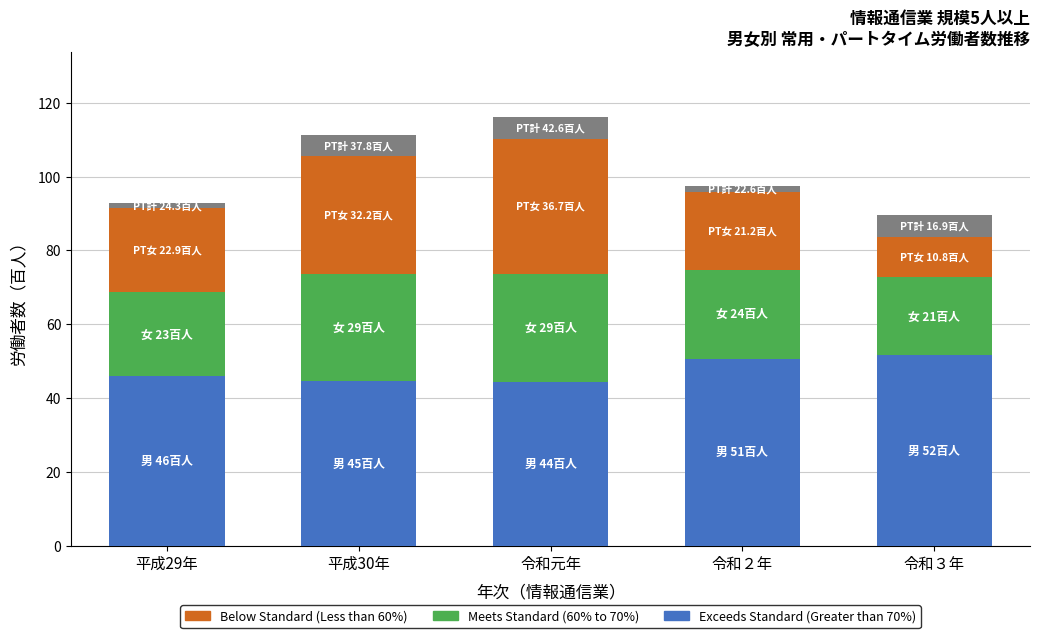

What is the total value across all series at 平成30年?

111.3